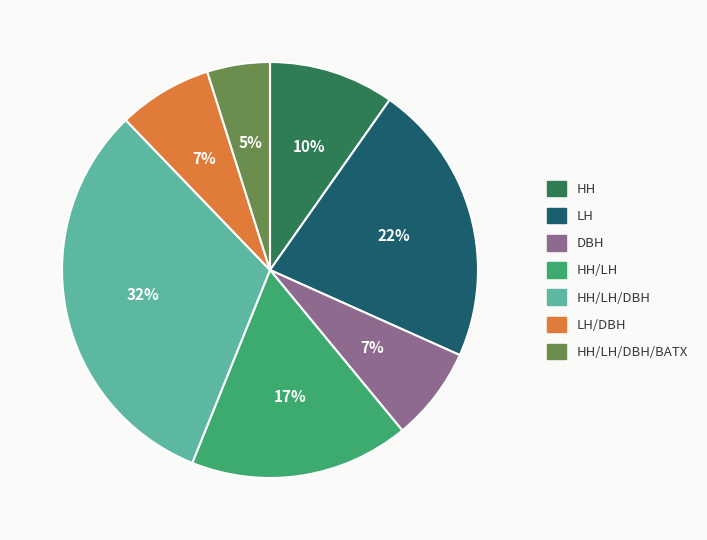

To the nearest percent, what is the difference between the largest and smallest slice percentages?

27%